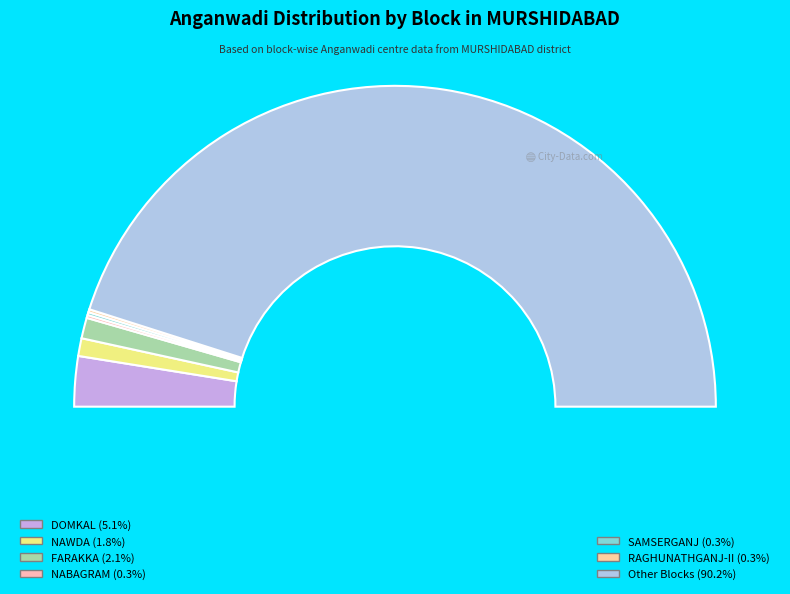

Which slice is the smallest?

NABAGRAM